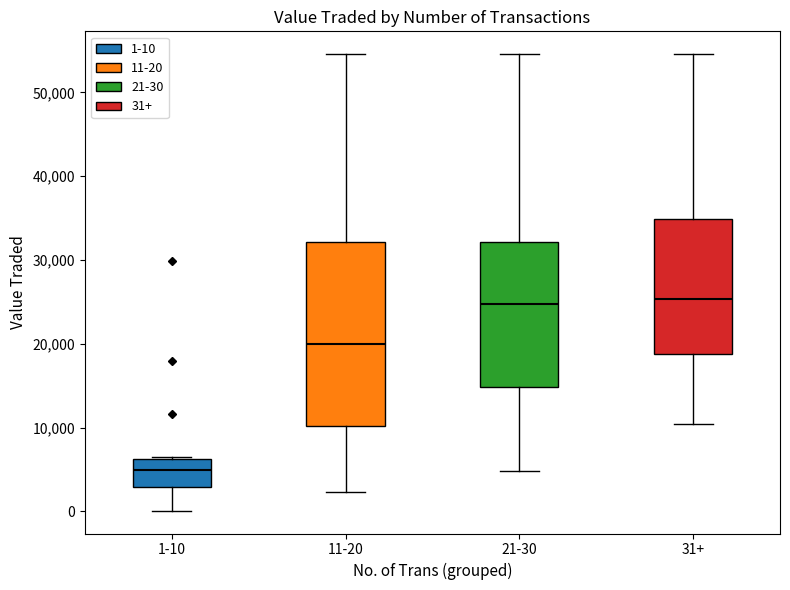

Reading left to right, transcribe this box plot: for each box, give where its median line is, the range the box spans, and where its two whiskers end, as read against the y-axis. The values are not printed on the chart, so give them approximately, as read against the axis.

1-10: median 5000, box 3000 to 6000, whiskers 0 to 7000
11-20: median 20000, box 10000 to 32000, whiskers 2000 to 55000
21-30: median 25000, box 15000 to 32000, whiskers 5000 to 55000
31+: median 25000, box 19000 to 35000, whiskers 10000 to 55000